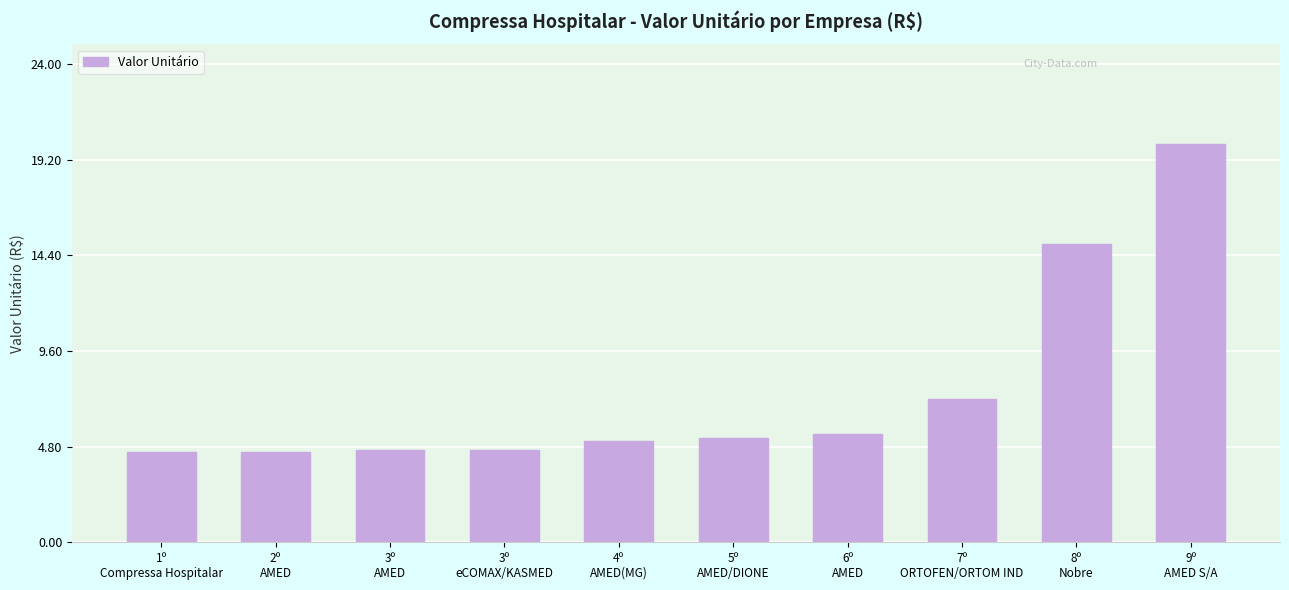

What is the minimum value shown in the chart?

4.5